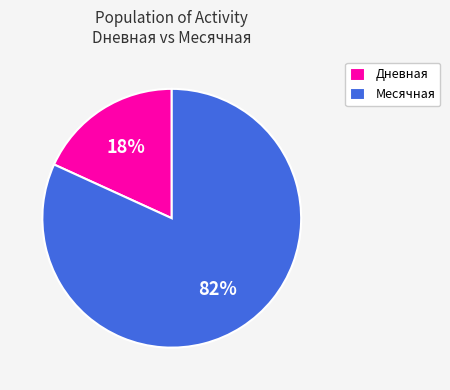

Which slice is the smallest?

Дневная